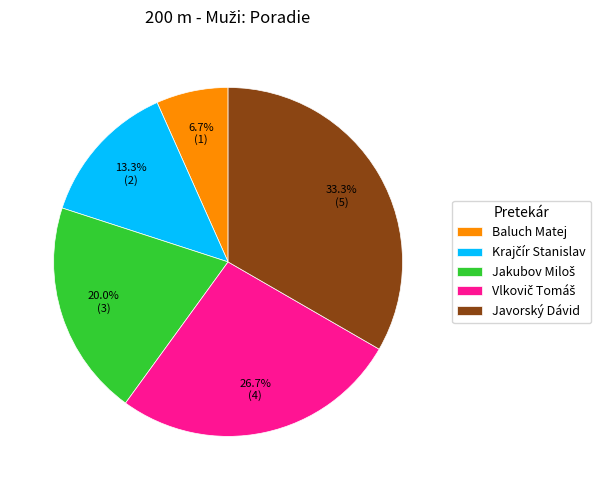

Is there a majority slice in this chart?

No